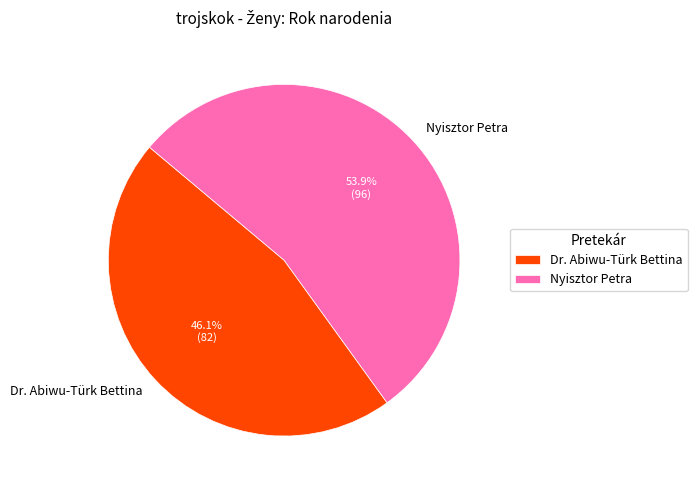

Is there a majority slice in this chart?

Yes